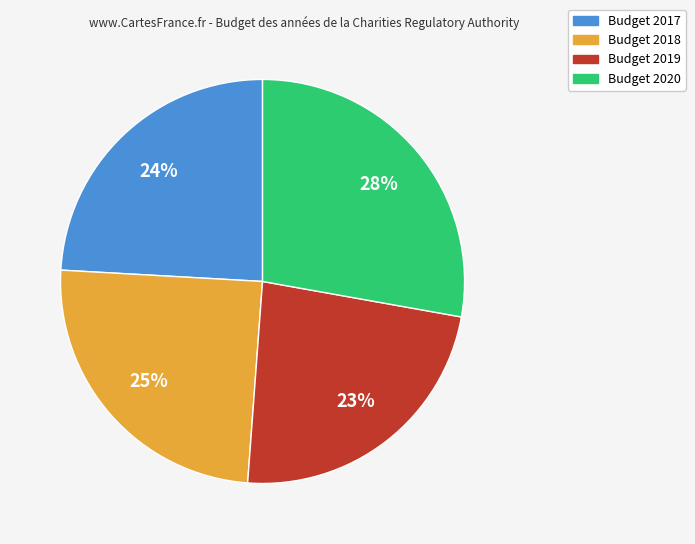

Is there any slice that represents more than half of the pie?

No